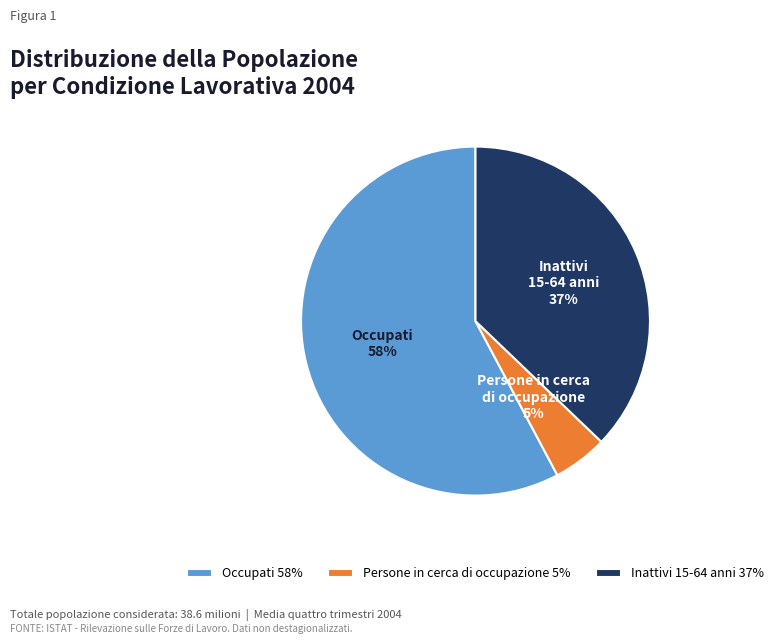

How many slices are in this pie chart?

3